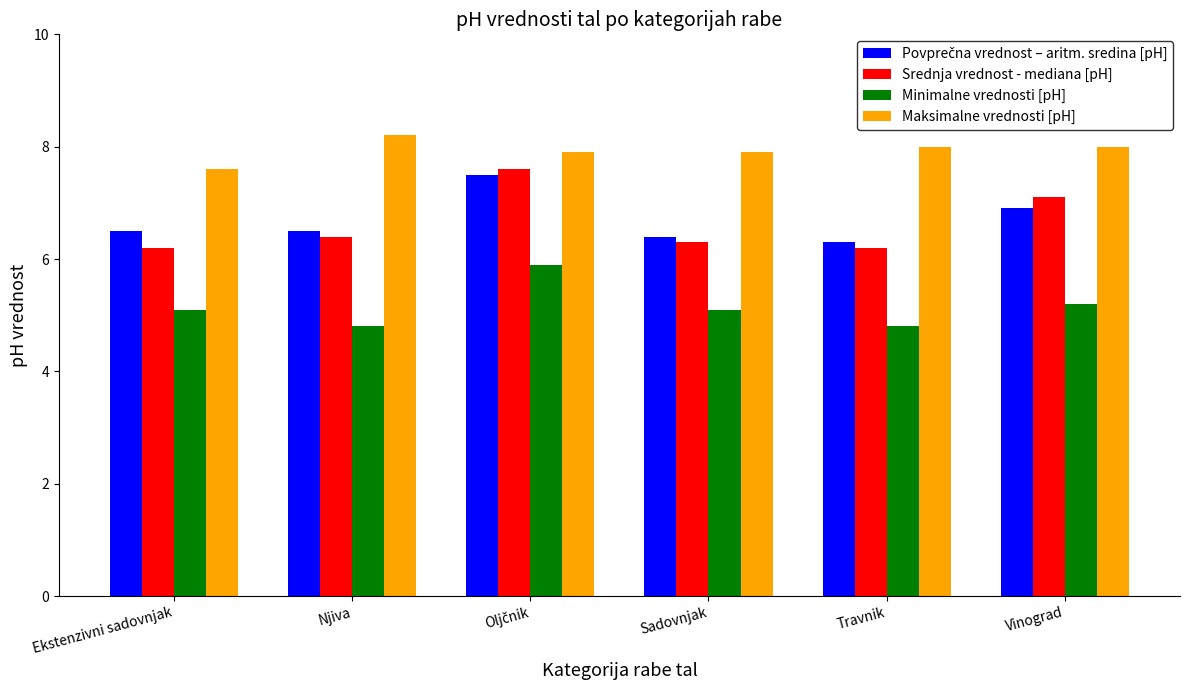

Which category has the highest value across all series?

Njiva